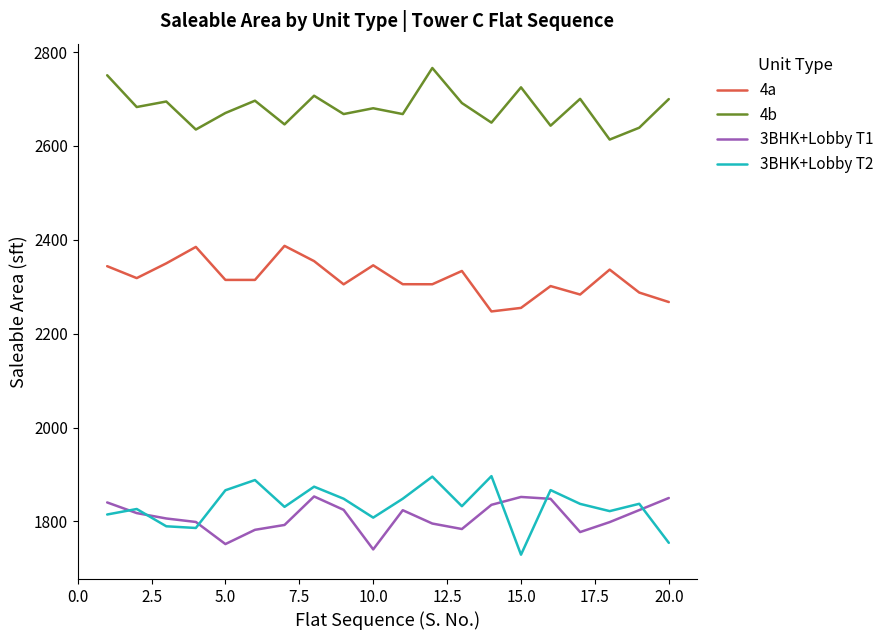

What is the lowest value of the 4a series?

2247.5